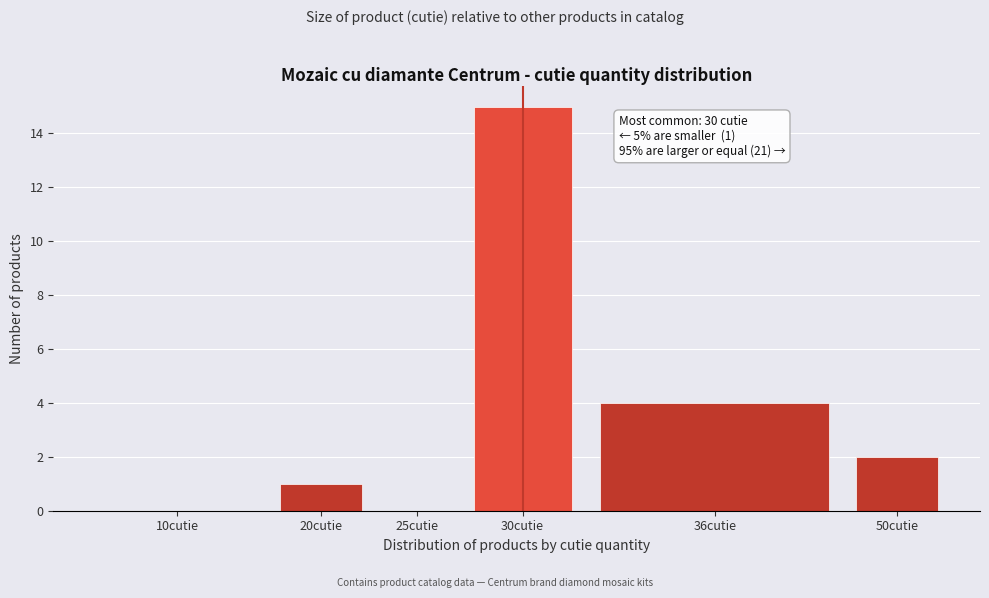

Reading left to right, transcribe all the data shown in this chart.

10cutie=0	20cutie=1	25cutie=0	30cutie=15	36cutie=4	50cutie=2